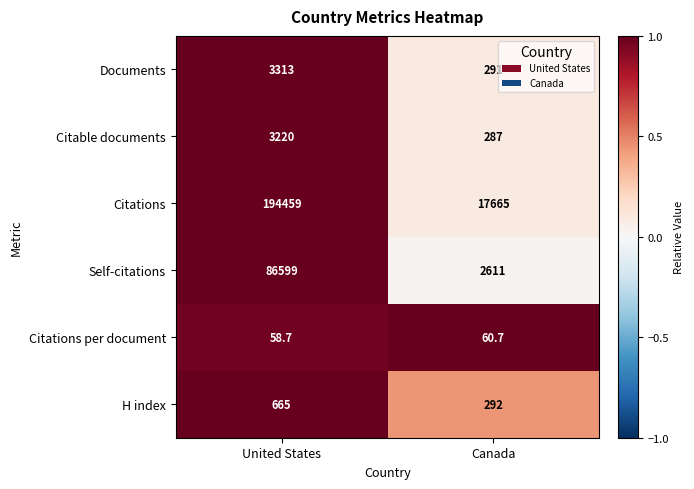

The value of Citations per document at Canada is 60.7. True or false?

True